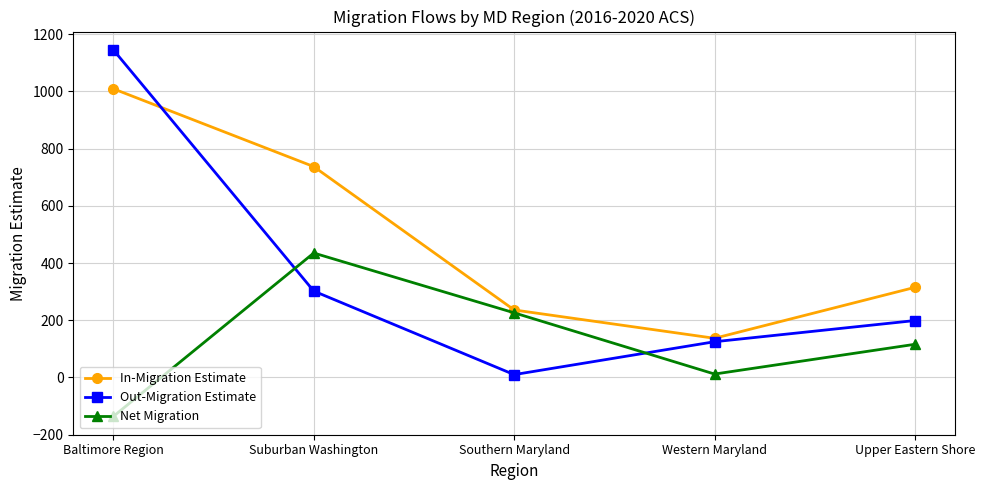

Reading right to left, extract all data points from this chart.

In-Migration Estimate: Upper Eastern Shore=315	Western Maryland=137	Southern Maryland=236	Suburban Washington=737	Baltimore Region=1009
Out-Migration Estimate: Upper Eastern Shore=199	Western Maryland=125	Southern Maryland=10	Suburban Washington=302	Baltimore Region=1145
Net Migration: Upper Eastern Shore=116	Western Maryland=12	Southern Maryland=226	Suburban Washington=435	Baltimore Region=-136